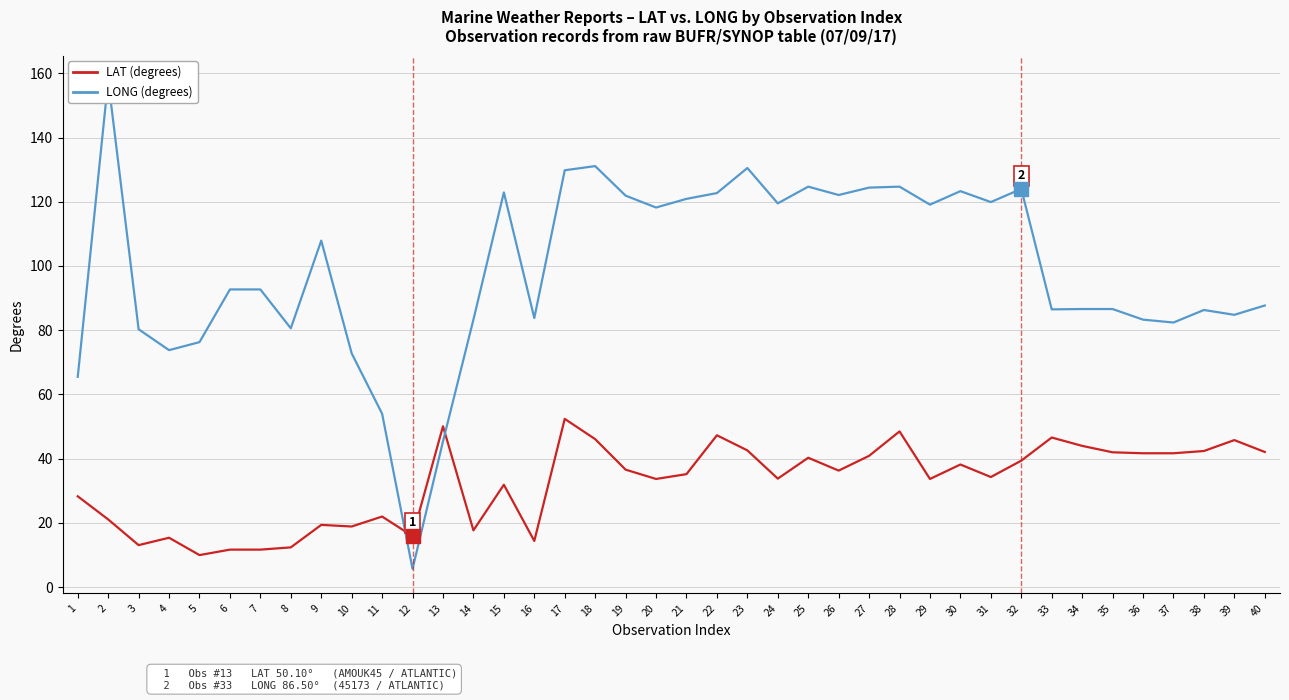

How many lines are shown in the chart?

2